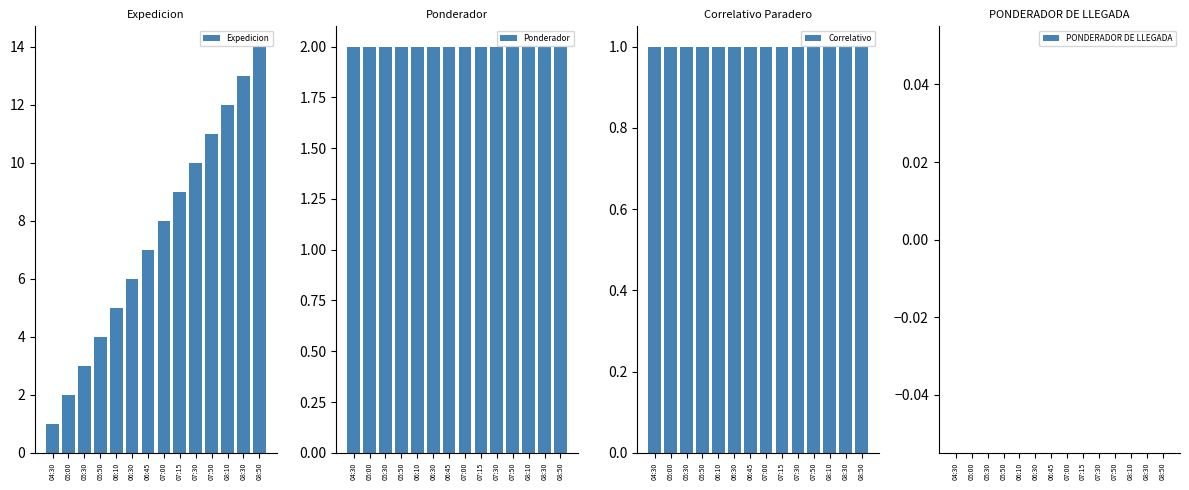

What is the label of the 12th bar from the right?

05:30